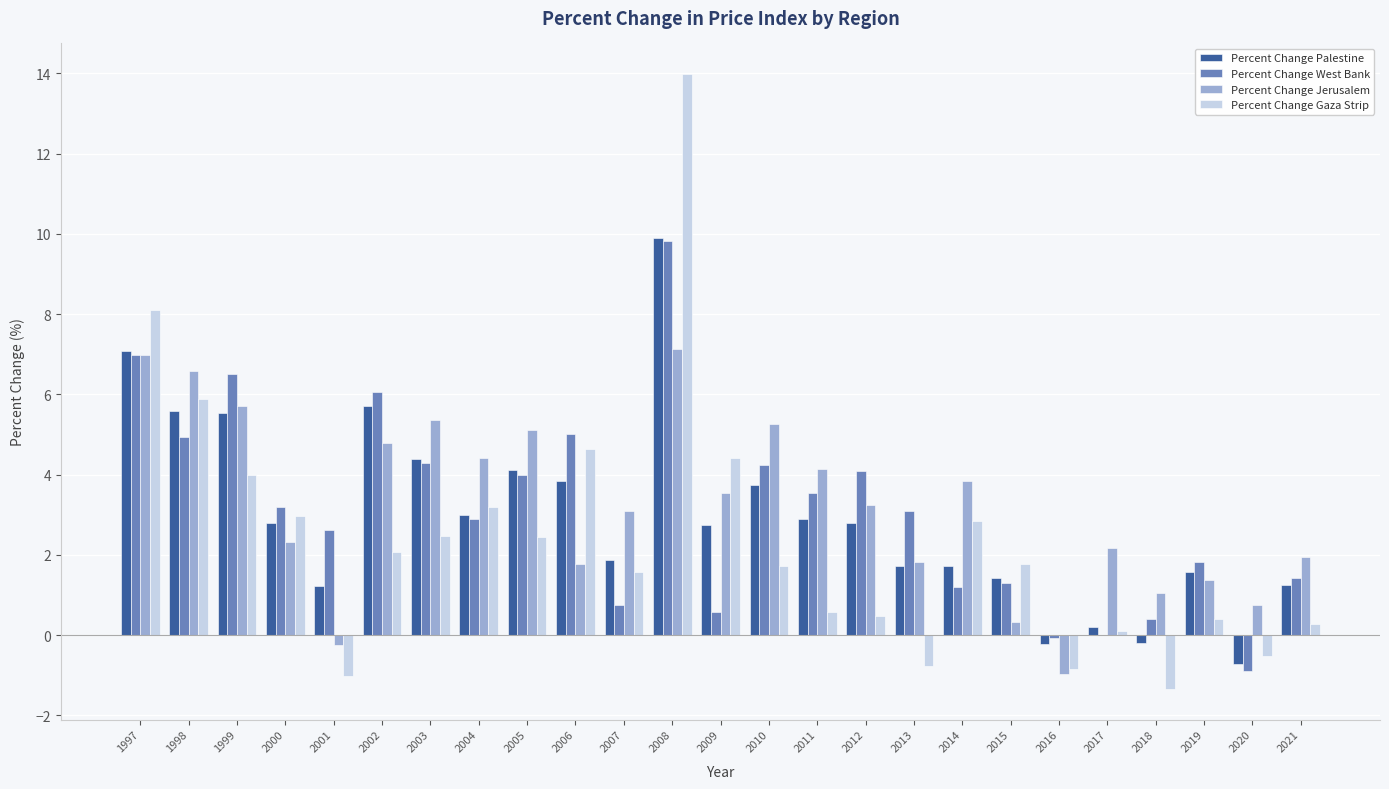

Which series has the largest range (max minus min)?

Percent Change Gaza Strip